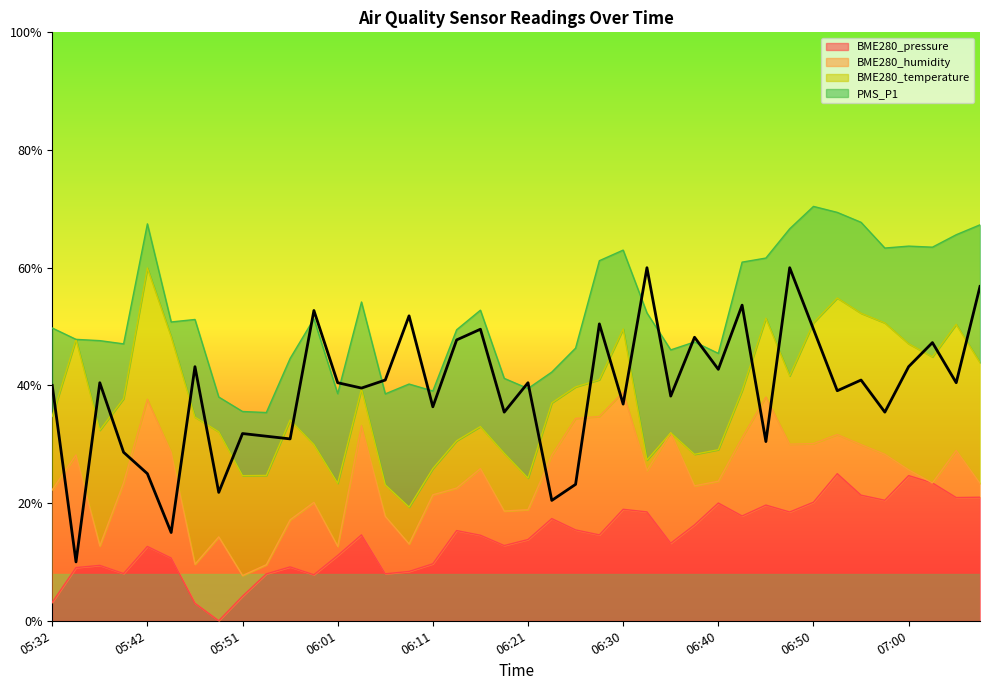

How many PMS_P1 values are between 0 and 1?

40